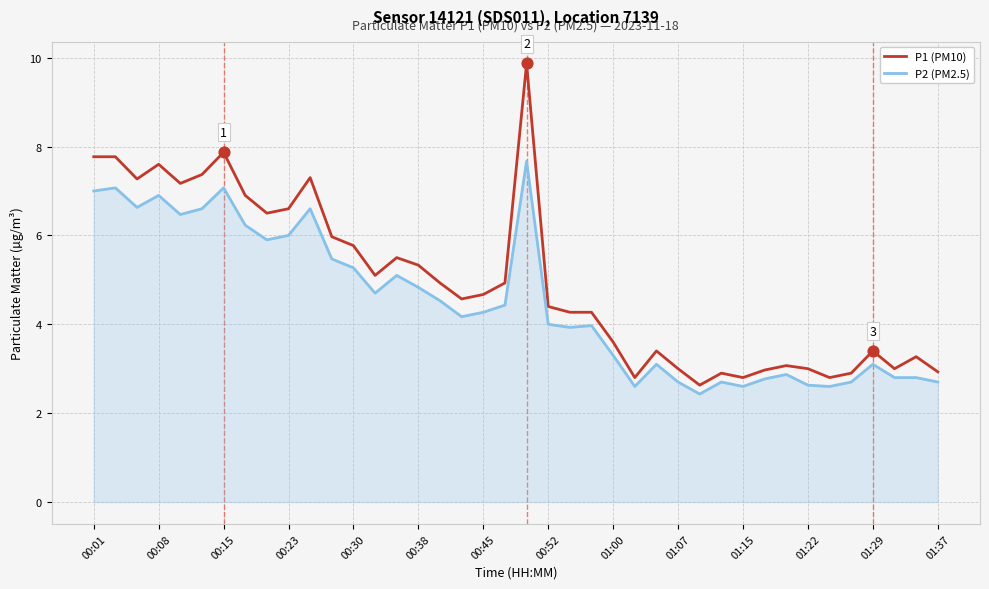

Which series has the widest spread of values?

P1 (PM10)